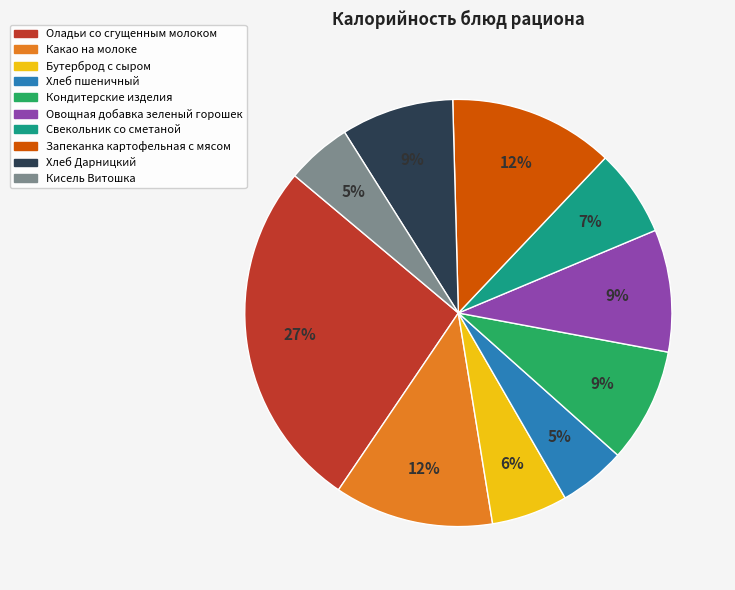

Between Овощная добавка зеленый горошек and Запеканка картофельная с мясом, which is larger?

Запеканка картофельная с мясом